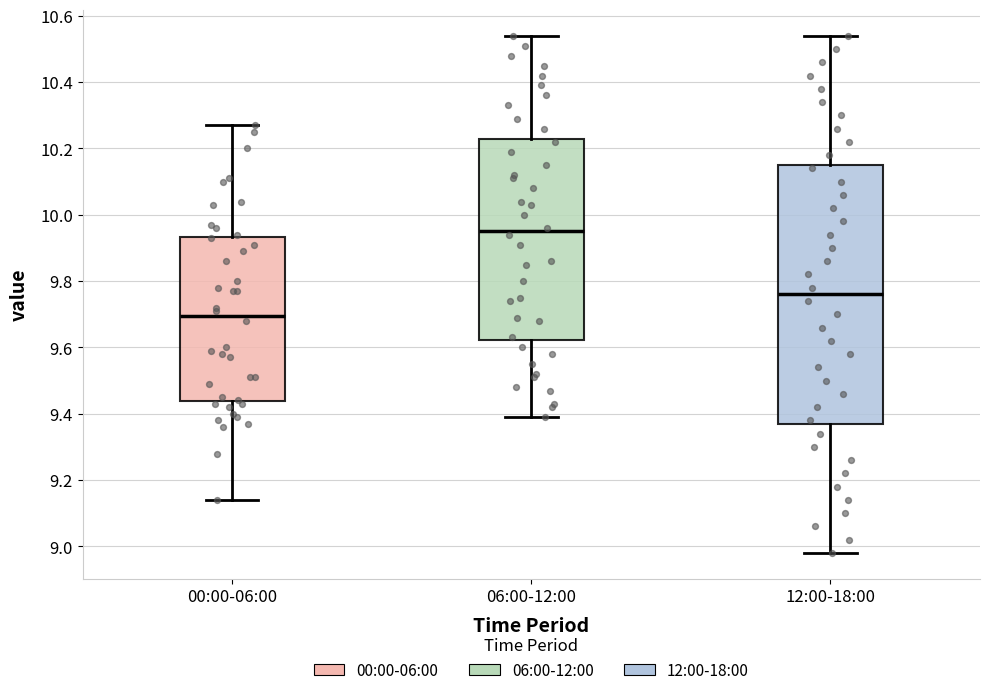

Reading left to right, transcribe this box plot: for each box, give where its median line is, the range the box spans, and where its two whiskers end, as read against the y-axis. The values are not printed on the chart, so give them approximately, as read against the axis.

00:00-06:00: median 9.70, box 9.44 to 9.94, whiskers 9.14 to 10.28
06:00-12:00: median 9.96, box 9.62 to 10.24, whiskers 9.40 to 10.54
12:00-18:00: median 9.76, box 9.38 to 10.16, whiskers 8.98 to 10.54